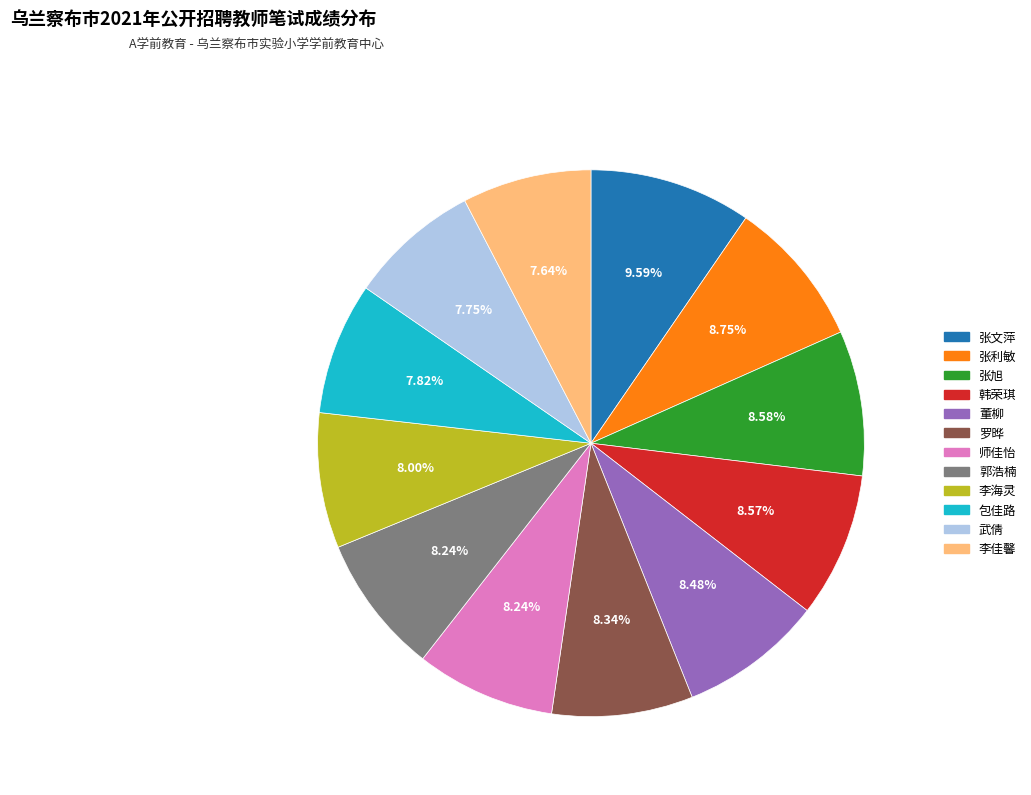

Does 师佳怡 represent more than half of the total?

No